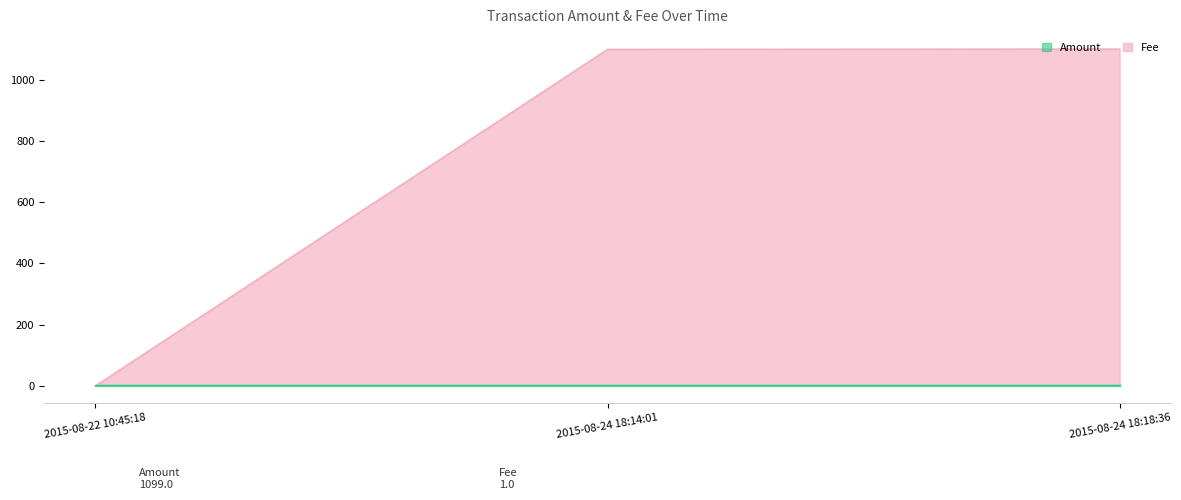

Reading left to right, transcribe all the data shown in this chart.

2015-08-22 10:45:18=0	2015-08-24 18:14:01=1099	2015-08-24 18:18:36=1100